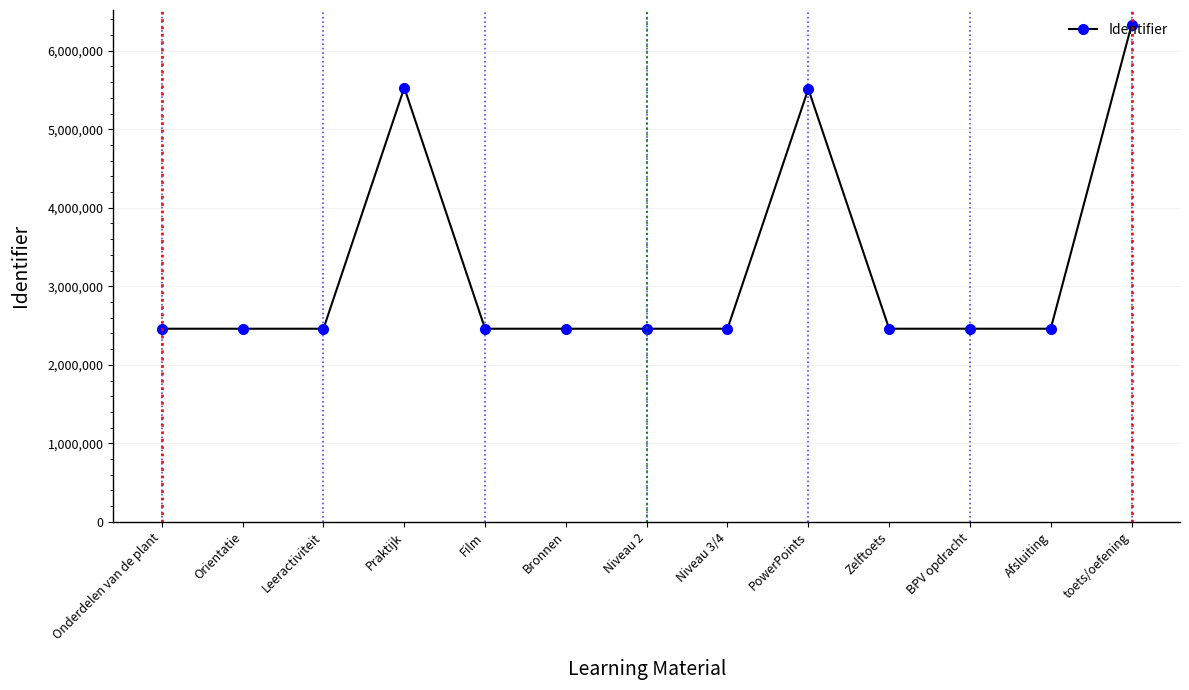

Approximately how many times larger is the value at toets/oefening compared to Zelftoets?

2.6